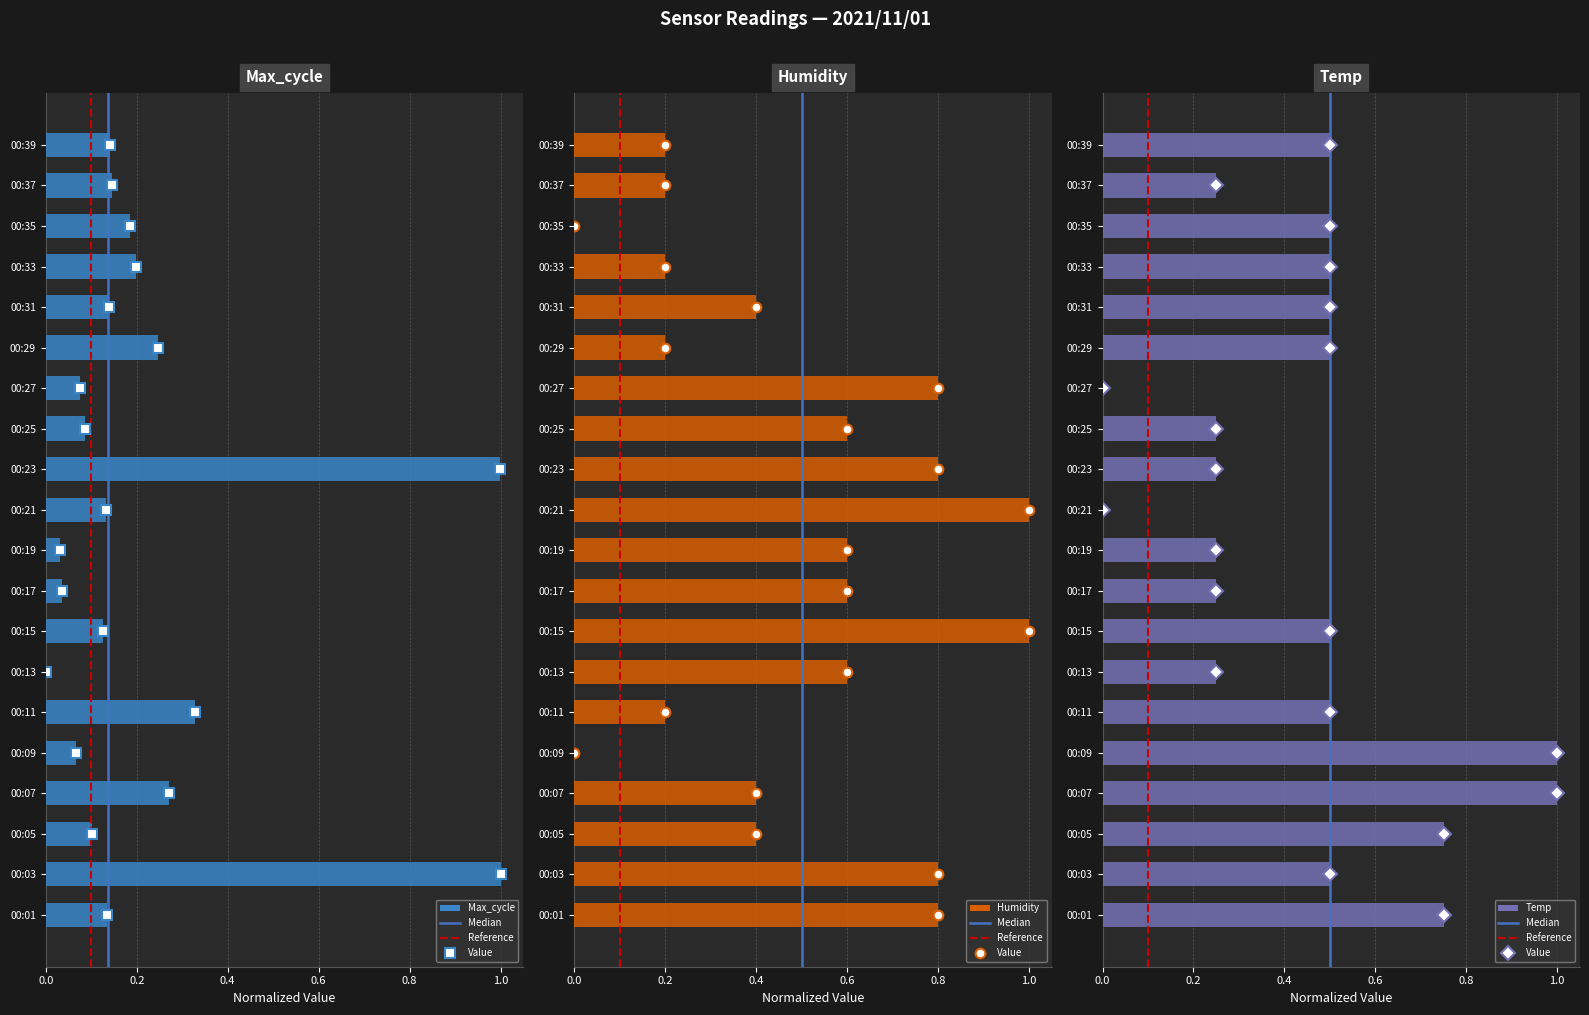

Does the chart contain stacked bars?

No